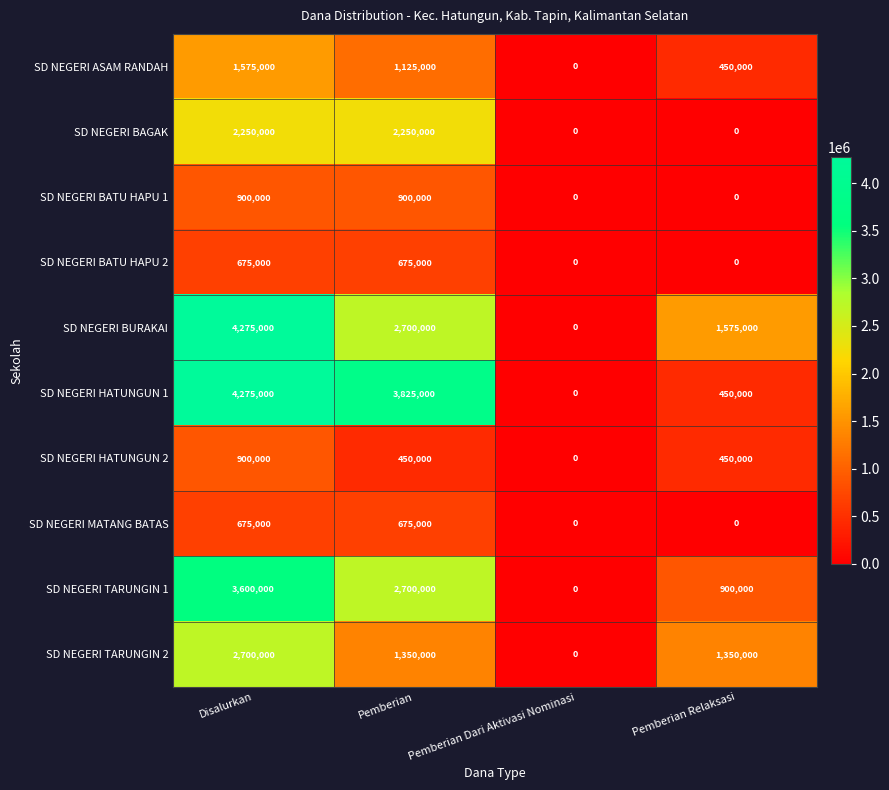

What is the sum of the SD NEGERI BAGAK values at Disalurkan and Pemberian?

4500000